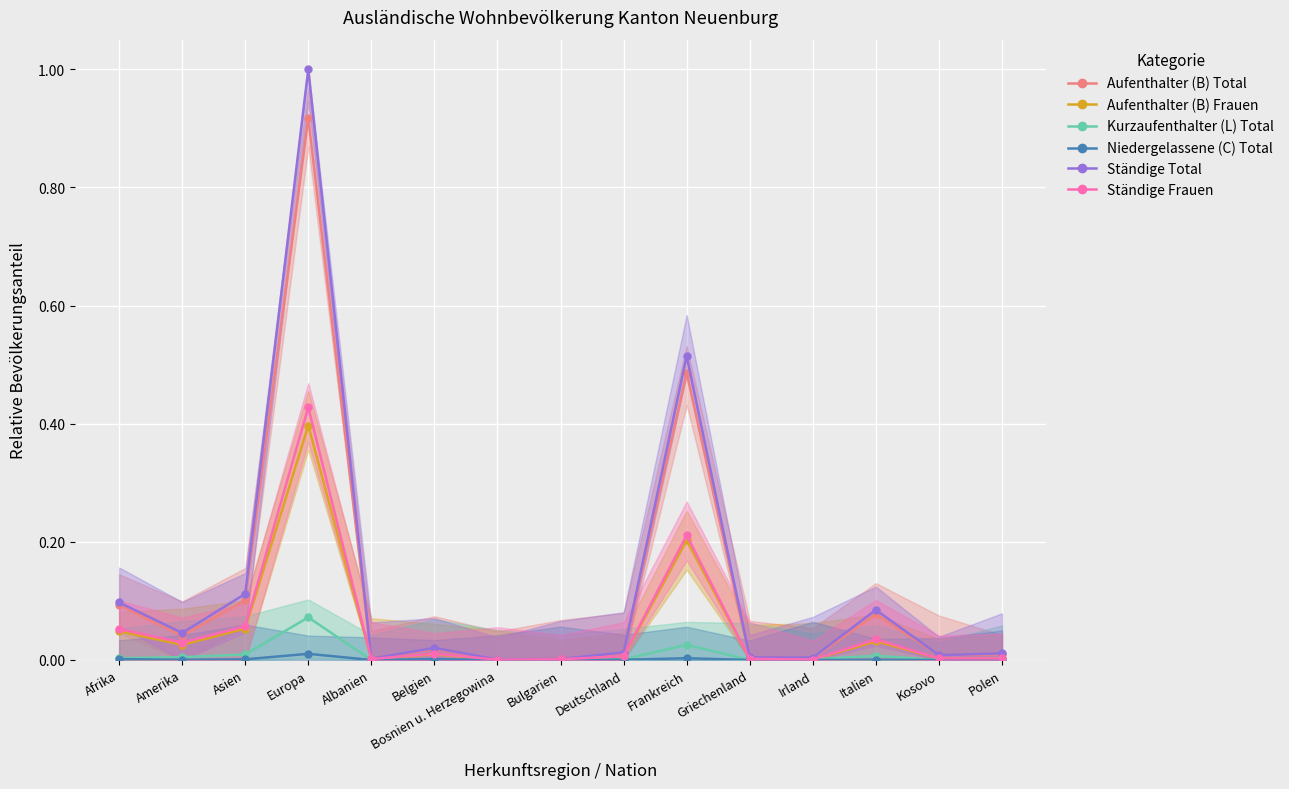

Which category has the highest value across all series?

Europa